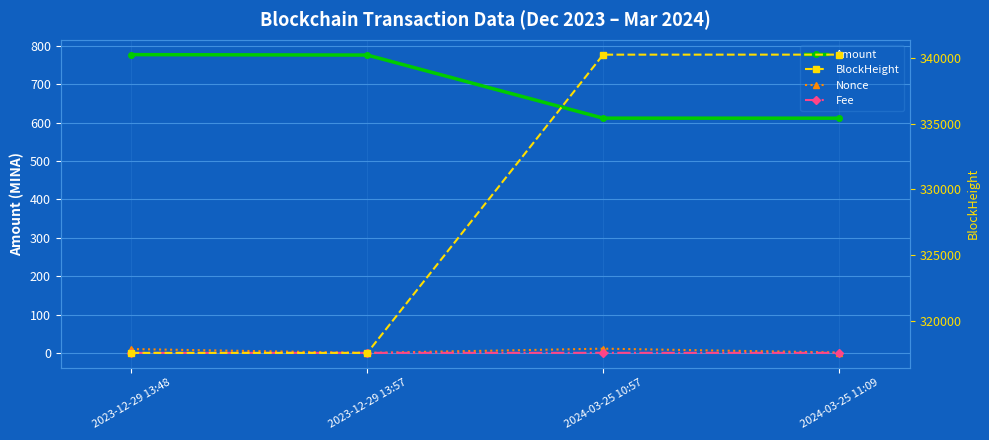

What is the difference between the highest and lowest values at 2023-12-29 13:48?

317565.0